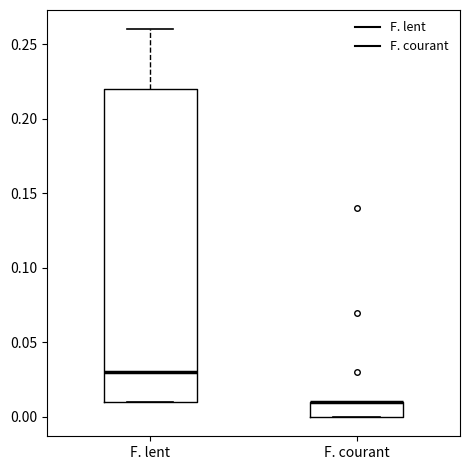

Reading left to right, transcribe this box plot: for each box, give where its median line is, the range the box spans, and where its two whiskers end, as read against the y-axis. The values are not printed on the chart, so give them approximately, as read against the axis.

F. lent: median 0.03, box 0.01 to 0.22, whiskers 0.01 to 0.26
F. courant: median 0.01 (drawn on the box's upper edge), box 0.00 to 0.01, whiskers 0.00 to 0.01